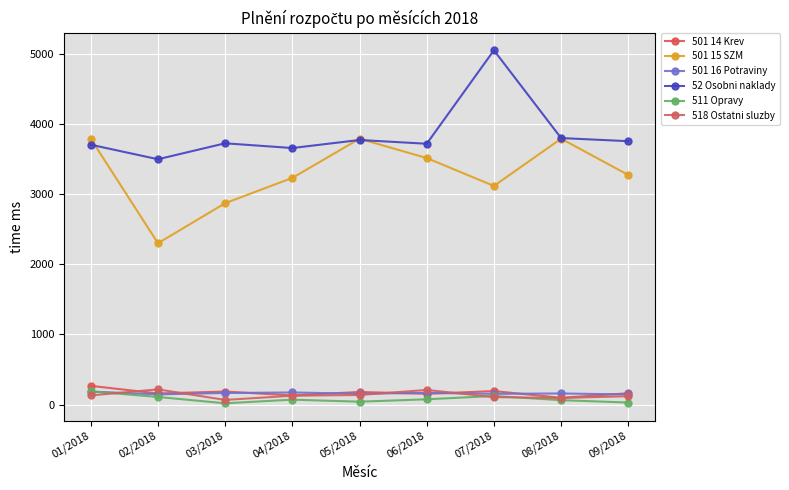

Reading left to right, what are all the values shown in this chart?

501 14 Krev: 01/2018=266.5	02/2018=158.3	03/2018=185.2	04/2018=129.7	05/2018=179.5	06/2018=152.6	07/2018=192.4	08/2018=96.0	09/2018=161.5
501 15 SZM: 01/2018=3790.2	02/2018=2300.8	03/2018=2871.4	04/2018=3232.4	05/2018=3790.6	06/2018=3515.6	07/2018=3117.6	08/2018=3791.2	09/2018=3274.1
501 16 Potraviny: 01/2018=184.9	02/2018=145.2	03/2018=164.7	04/2018=172.3	05/2018=154.6	06/2018=166.6	07/2018=152.6	08/2018=158.2	09/2018=143.9
52 Osobni naklady: 01/2018=3705.4	02/2018=3498.4	03/2018=3725.6	04/2018=3658.1	05/2018=3772.8	06/2018=3719.1	07/2018=5051.8	08/2018=3800.1	09/2018=3755.8
511 Opravy: 01/2018=188.1	02/2018=108.0	03/2018=18.0	04/2018=69.9	05/2018=40.9	06/2018=74.8	07/2018=122.0	08/2018=62.5	09/2018=28.8
518 Ostatni sluzby: 01/2018=130.4	02/2018=216.5	03/2018=66.1	04/2018=125.9	05/2018=136.5	06/2018=208.4	07/2018=106.1	08/2018=93.8	09/2018=118.9